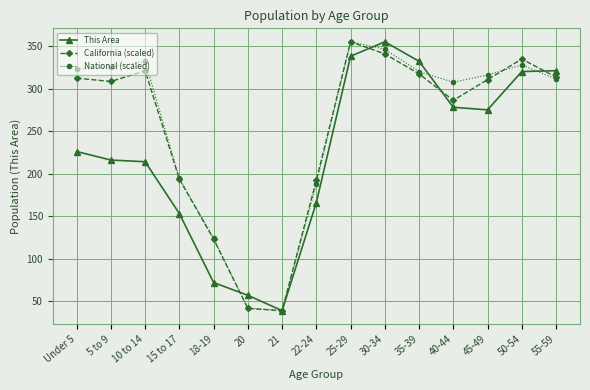

Between which two adjacent categories do California (scaled) and This Area first intersect?

18-19 and 20